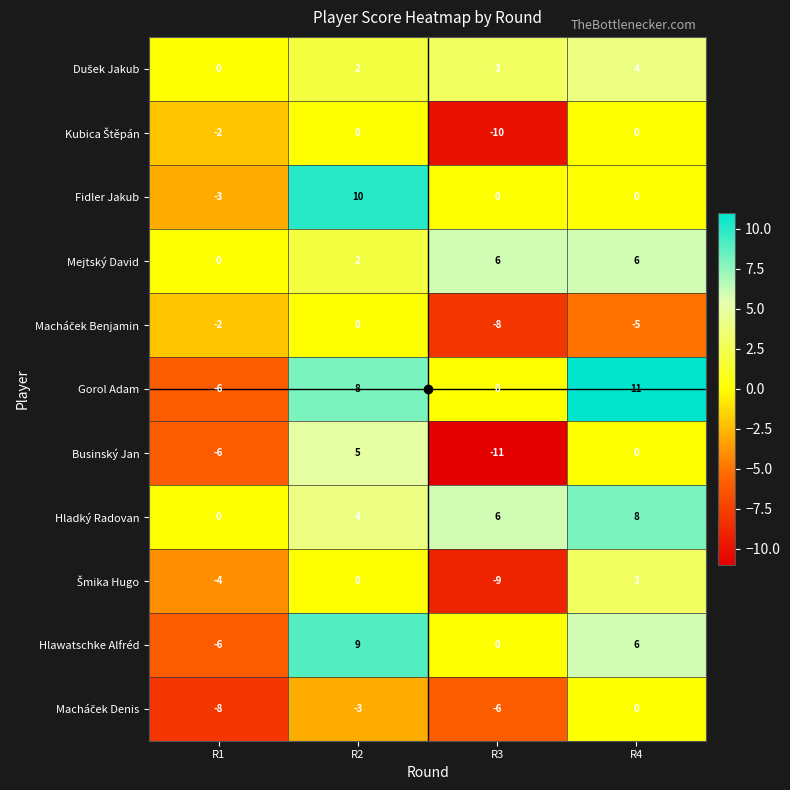

True or false: Hlawatschke Alfréd has a value of 3 at R4.

False